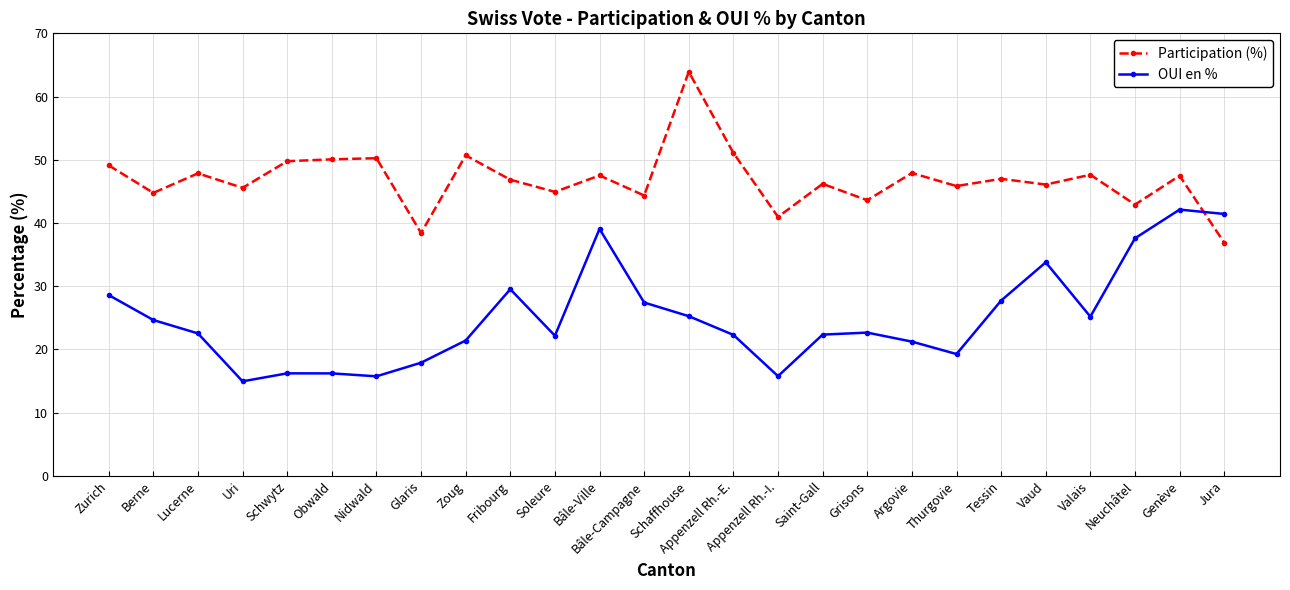

At which label does OUI en % reach its minimum?

Uri